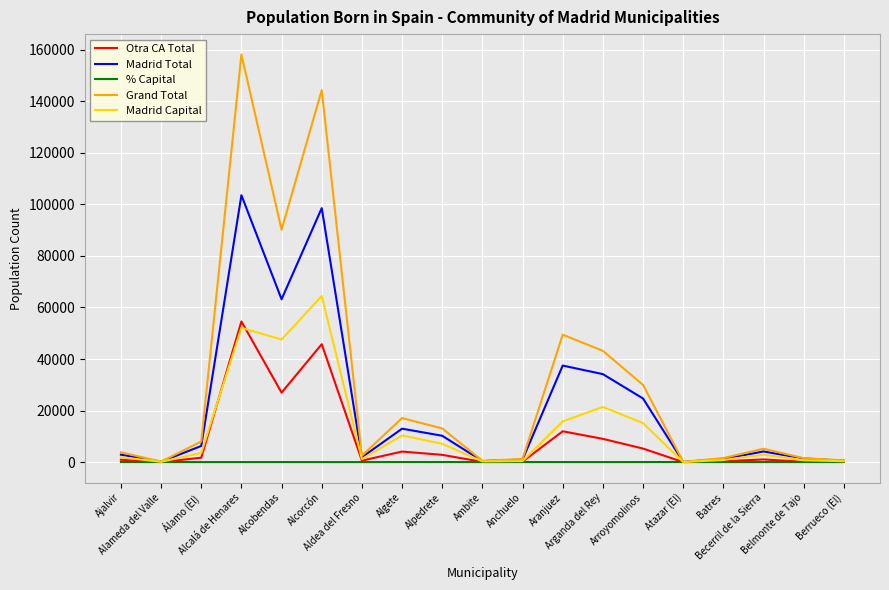

Does the chart display data point markers on the line(s)?

No